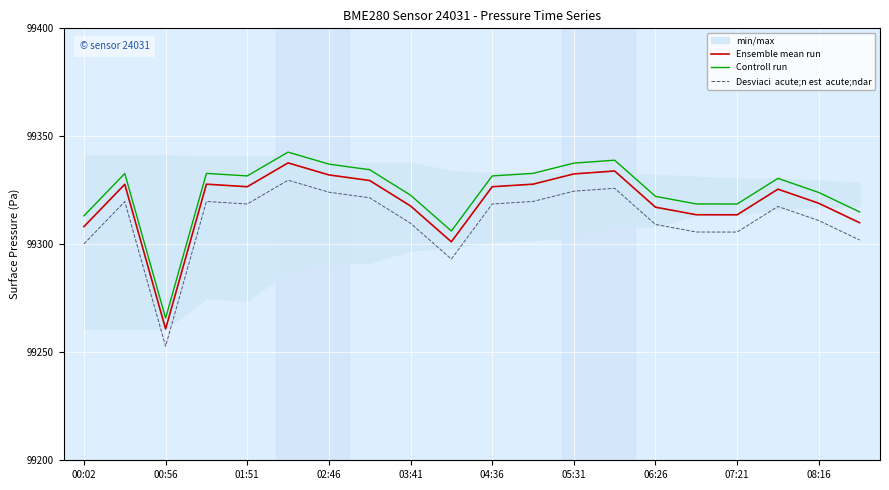

How many lines are shown in the chart?

3